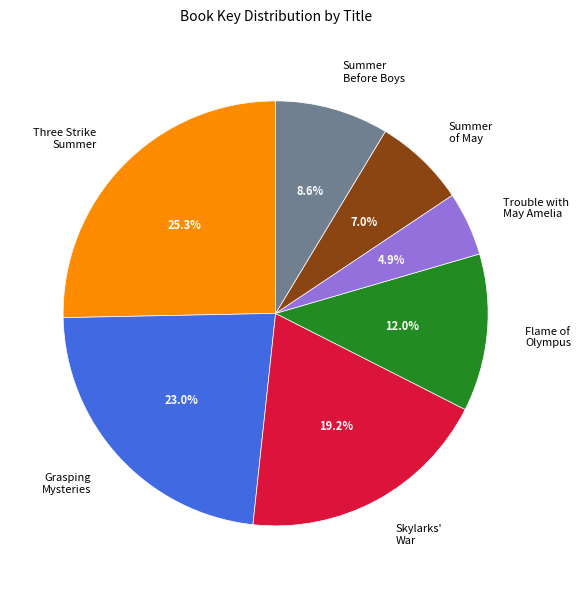

Do Flame of Olympus and Summer of May together represent more than half of the pie?

No